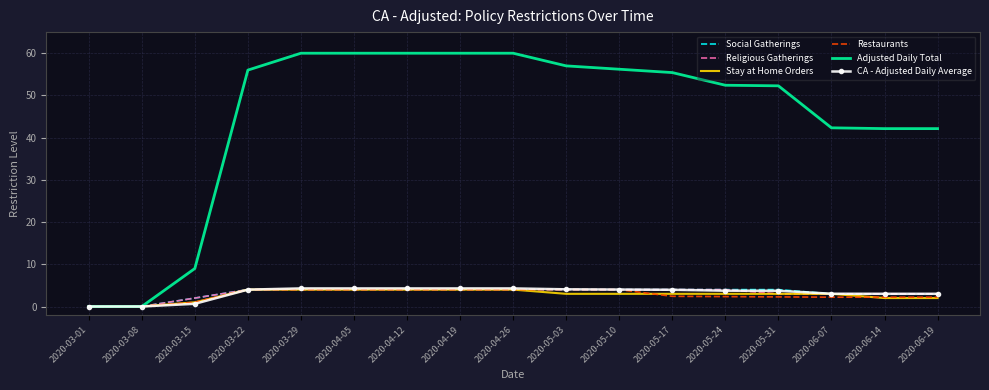

Which series has the largest total across all categories?

Adjusted Daily Total